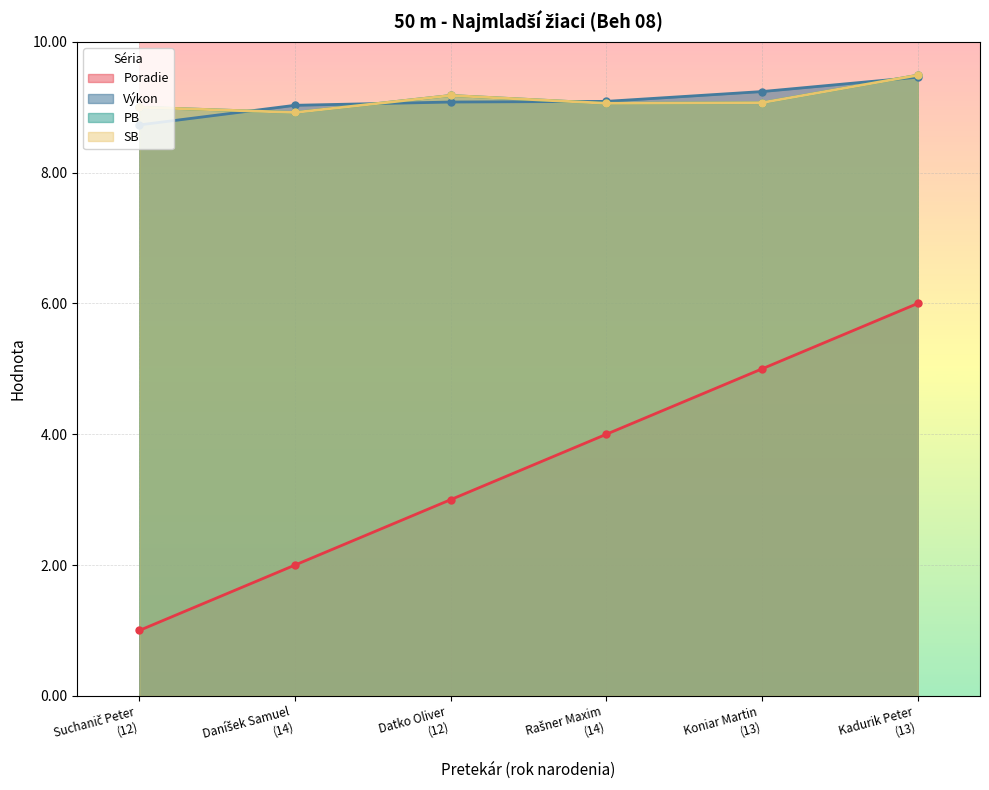

True or false: Výkon has more than 1 points higher than both neighbors.

False